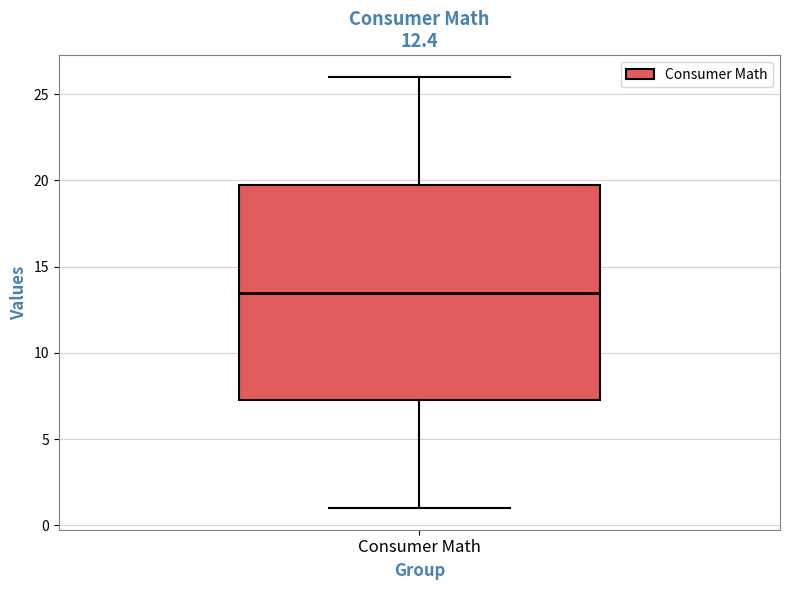

Transcribe this box plot: give where the median line is, the range the box spans, and where the two whiskers end, as read against the y-axis. The values are not printed on the chart, so give them approximately, as read against the axis.

median 13.5, box 7.5 to 20.0, whiskers 1.0 to 26.0